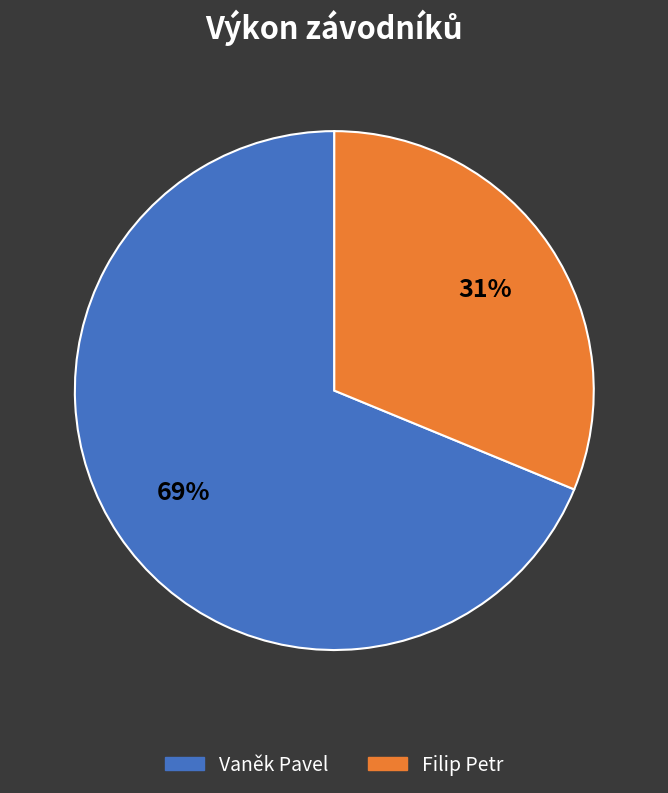

Does Vaněk Pavel account for over 50% of the chart?

Yes